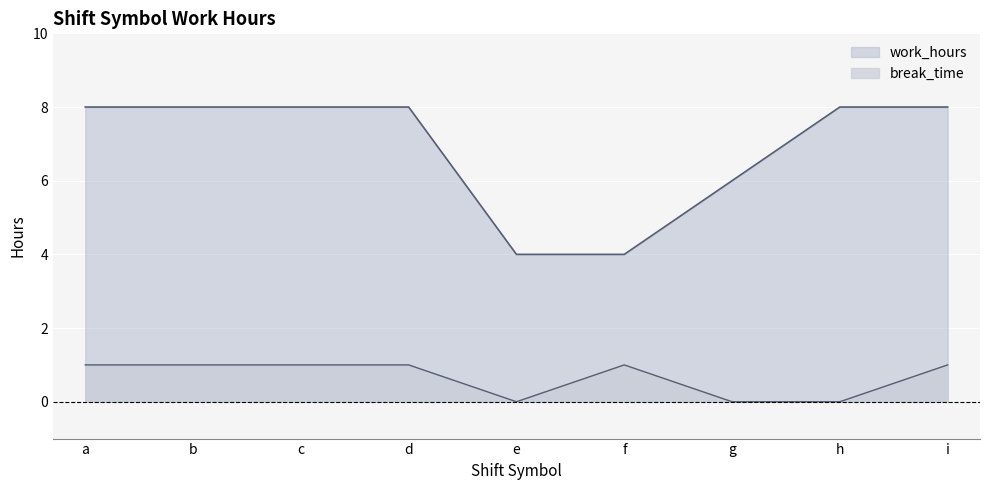

True or false: work_hours and break_time cross at least once.

False